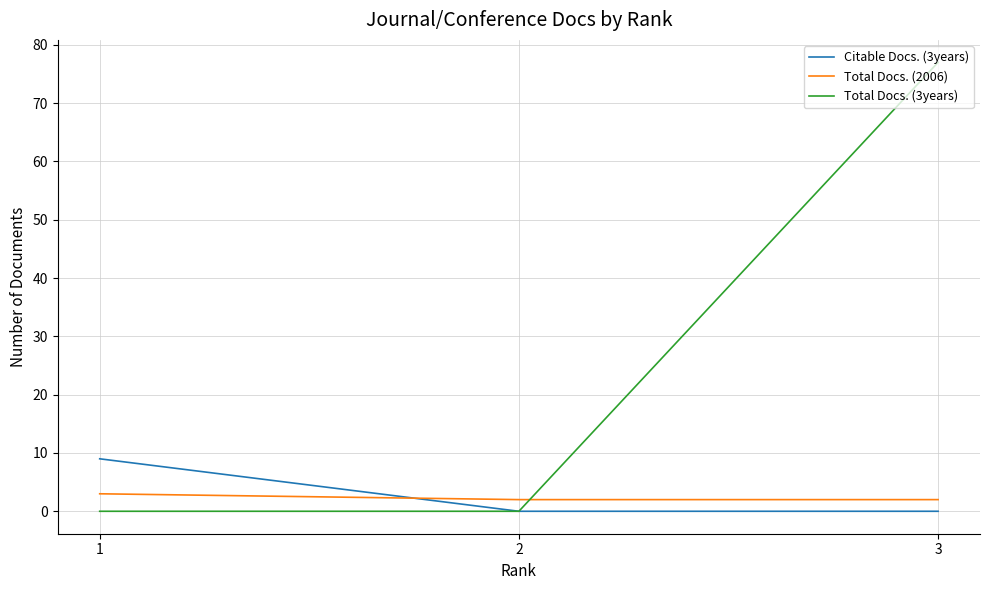

Which series has the largest range (max minus min)?

Total Docs. (3years)